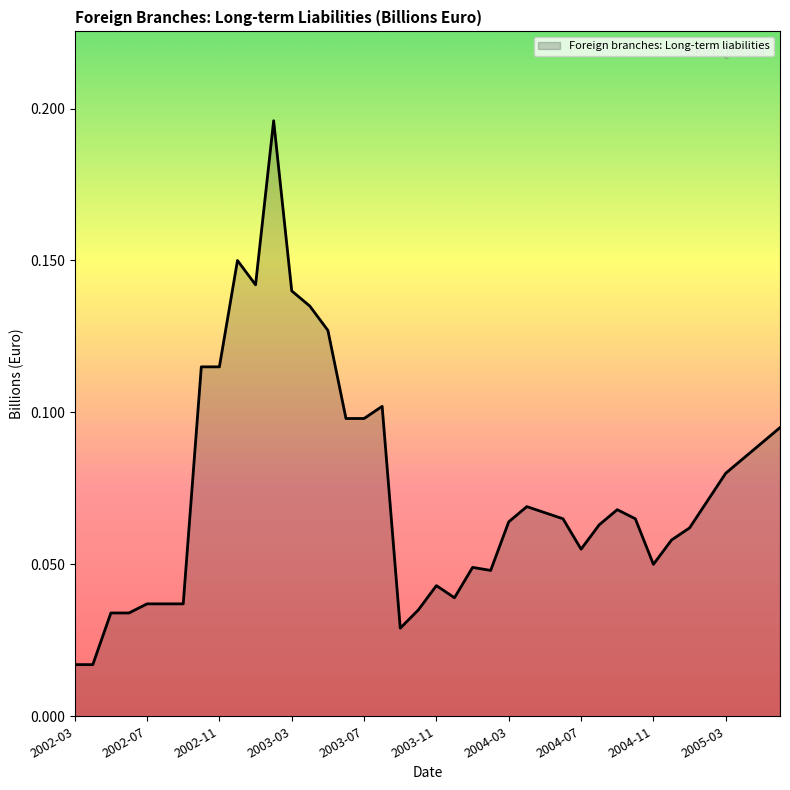

How many lines are shown in the chart?

1